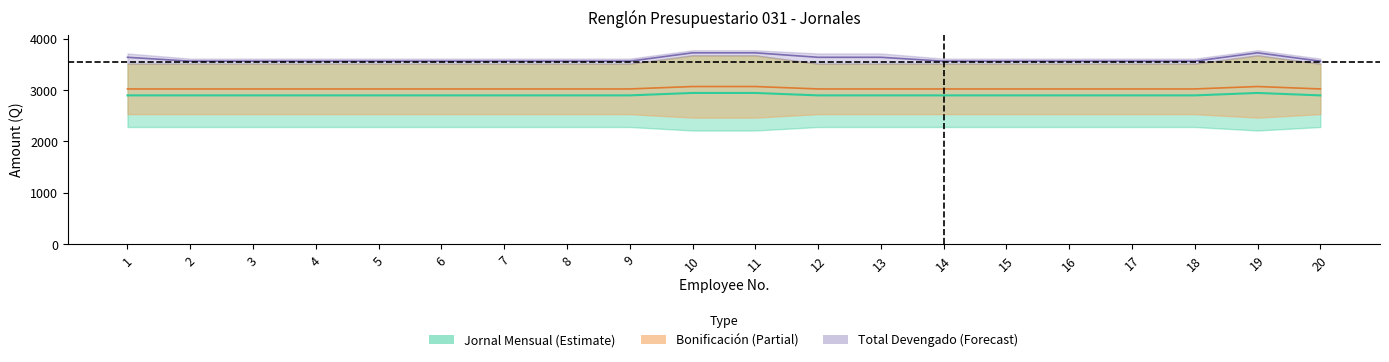

Rank the series at 17 from highest to lowest value.

total_devengado, bono_reajuste, jornal_mensual